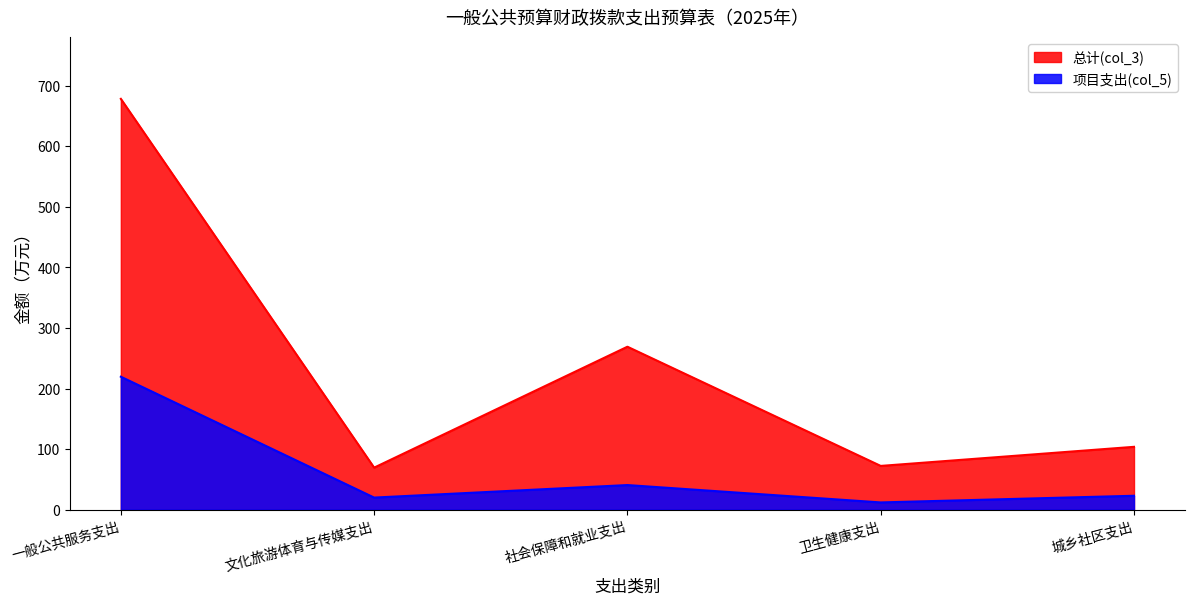

What is the sum of the 项目支出(col_5) values at 一般公共服务支出 and 城乡社区支出?

242.5